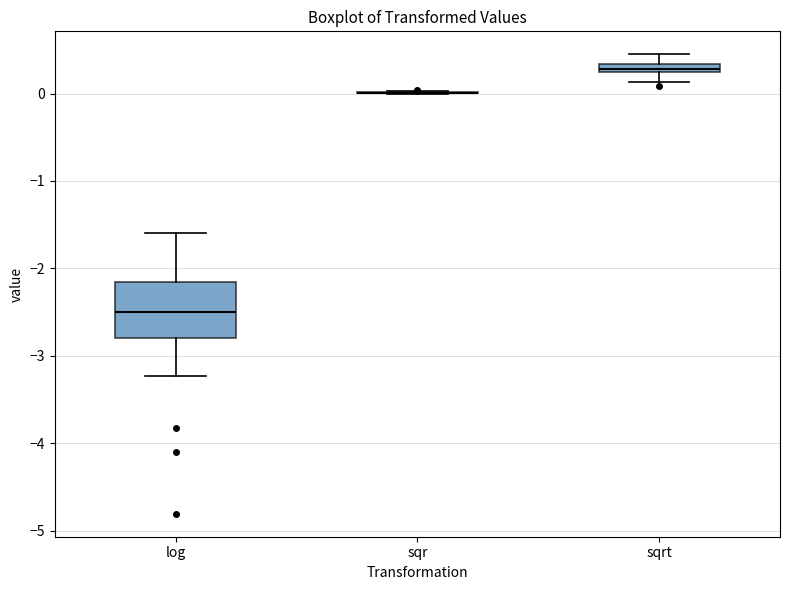

Which box is the tallest, from its lower edge to its upper edge?

log